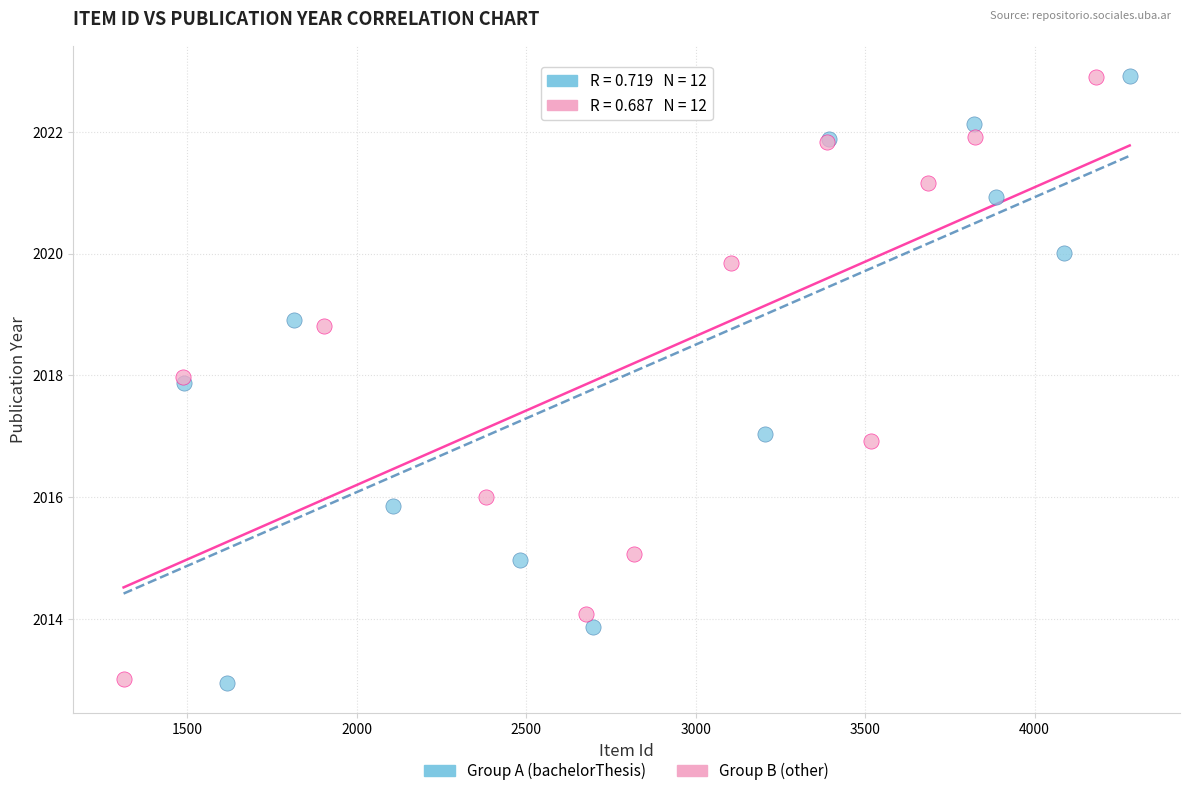

What are all the series names shown in the legend?

Group A (bachelorThesis), Group B (other)